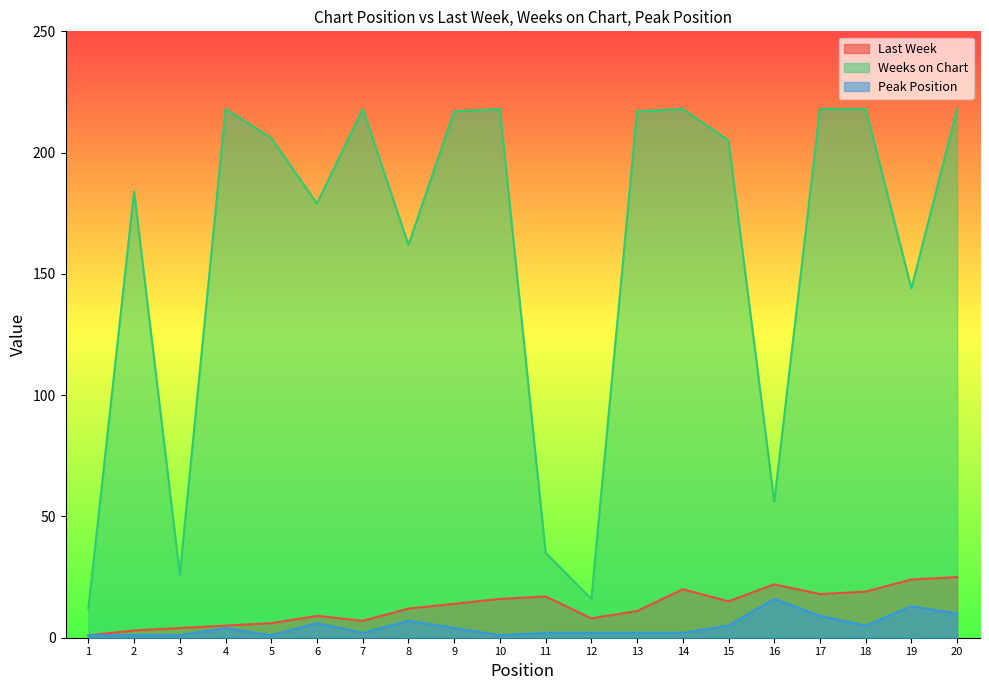

Which series has the widest spread of values?

Weeks on Chart